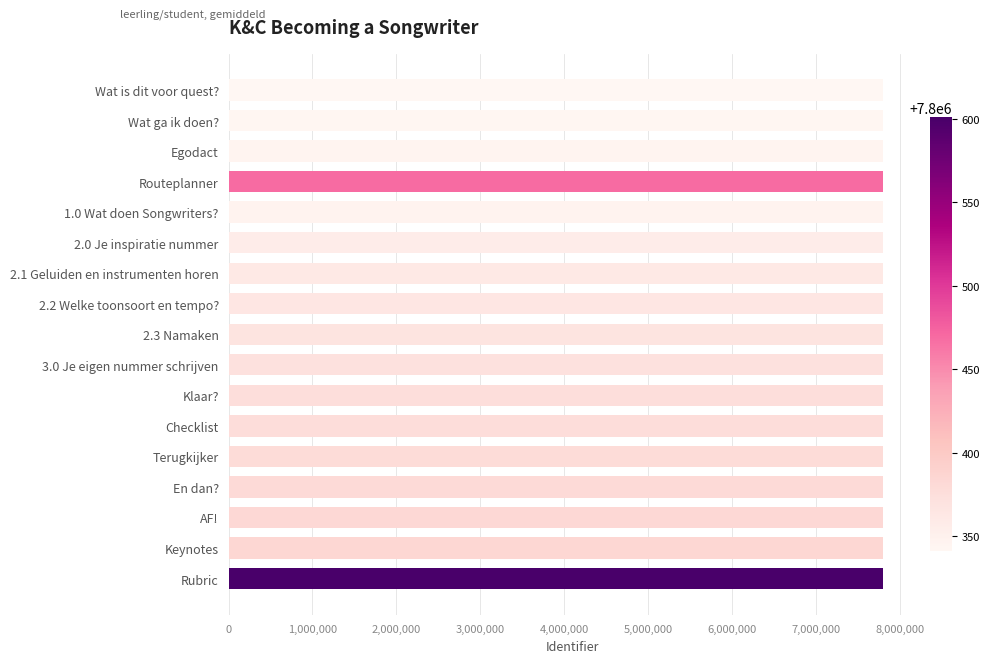

Does the chart contain any negative values?

No